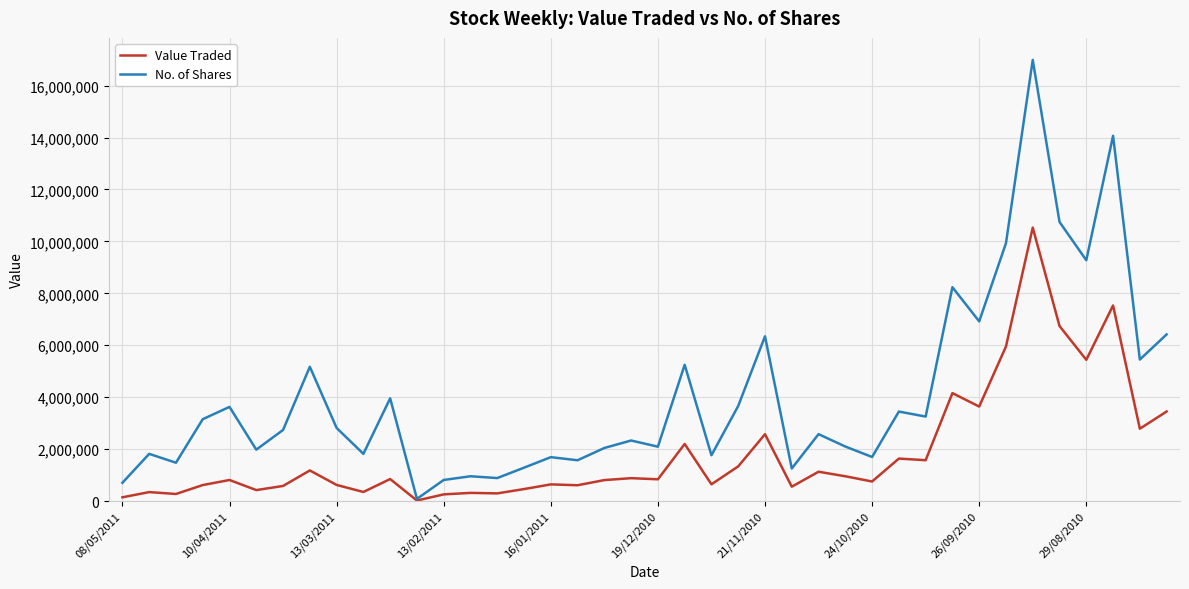

List the series in order of their peak value, highest first.

No. of Shares, Value Traded